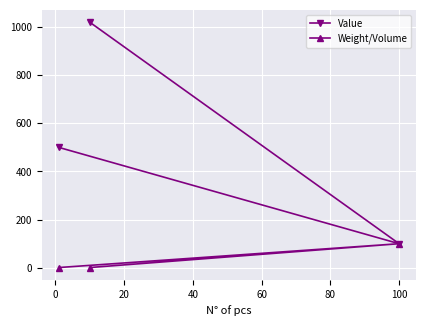

Rank the series by their average value, from lowest to highest.

Weight/Volume, Value